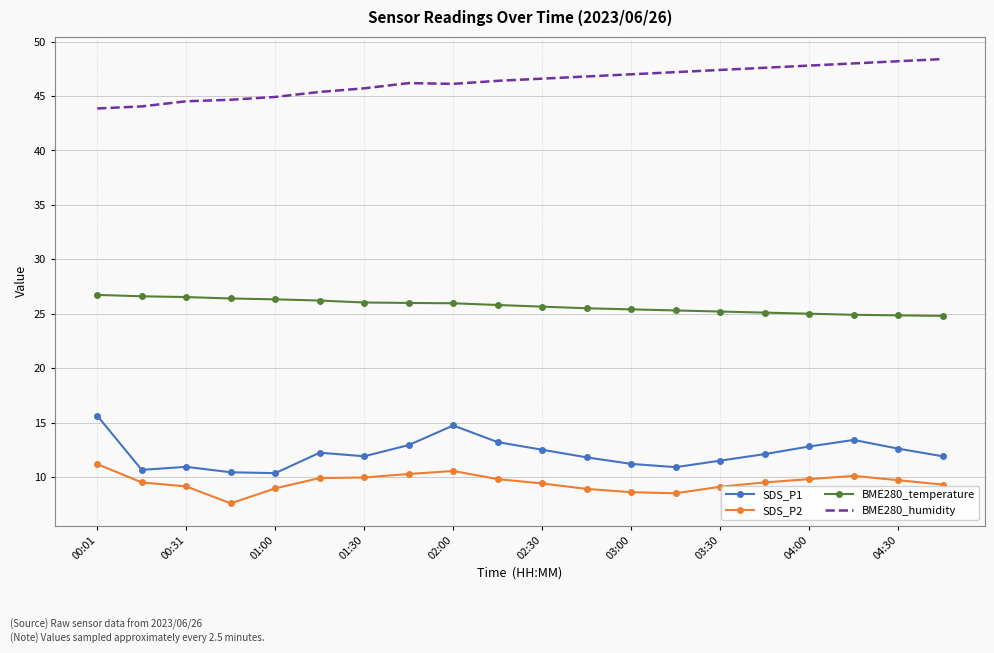

What is the difference between the maximum and minimum values in the BME280_humidity series?

4.5